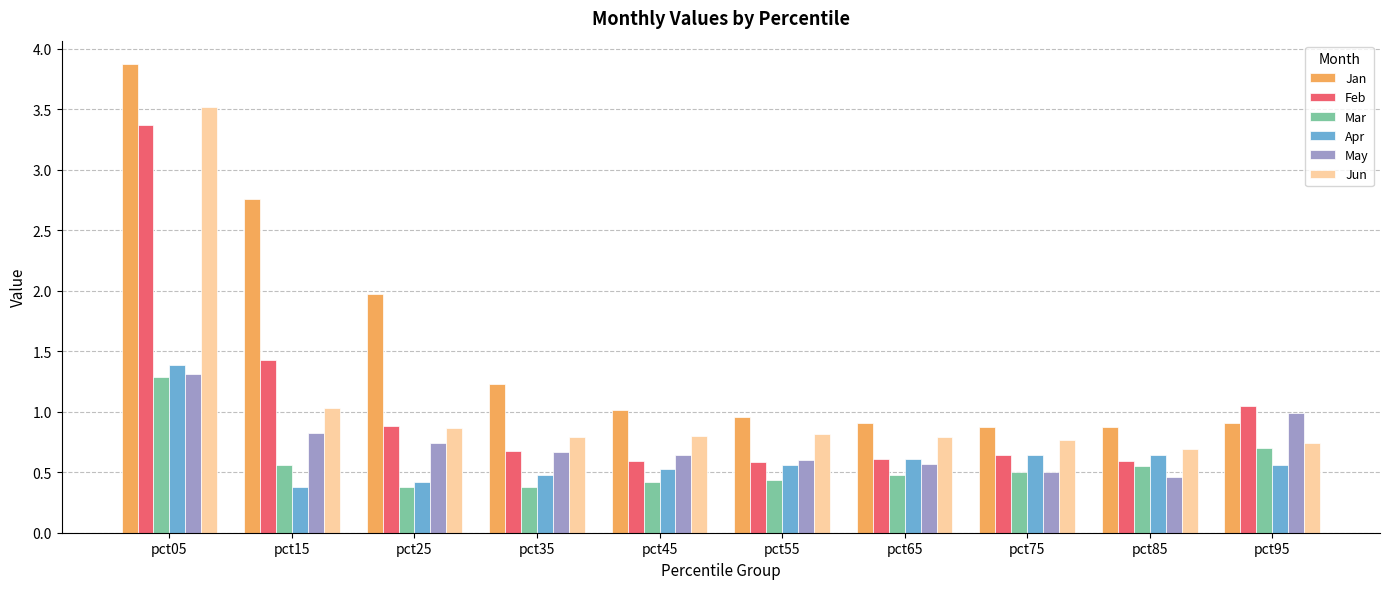

What is the difference between the highest and lowest values at pct85?

0.4